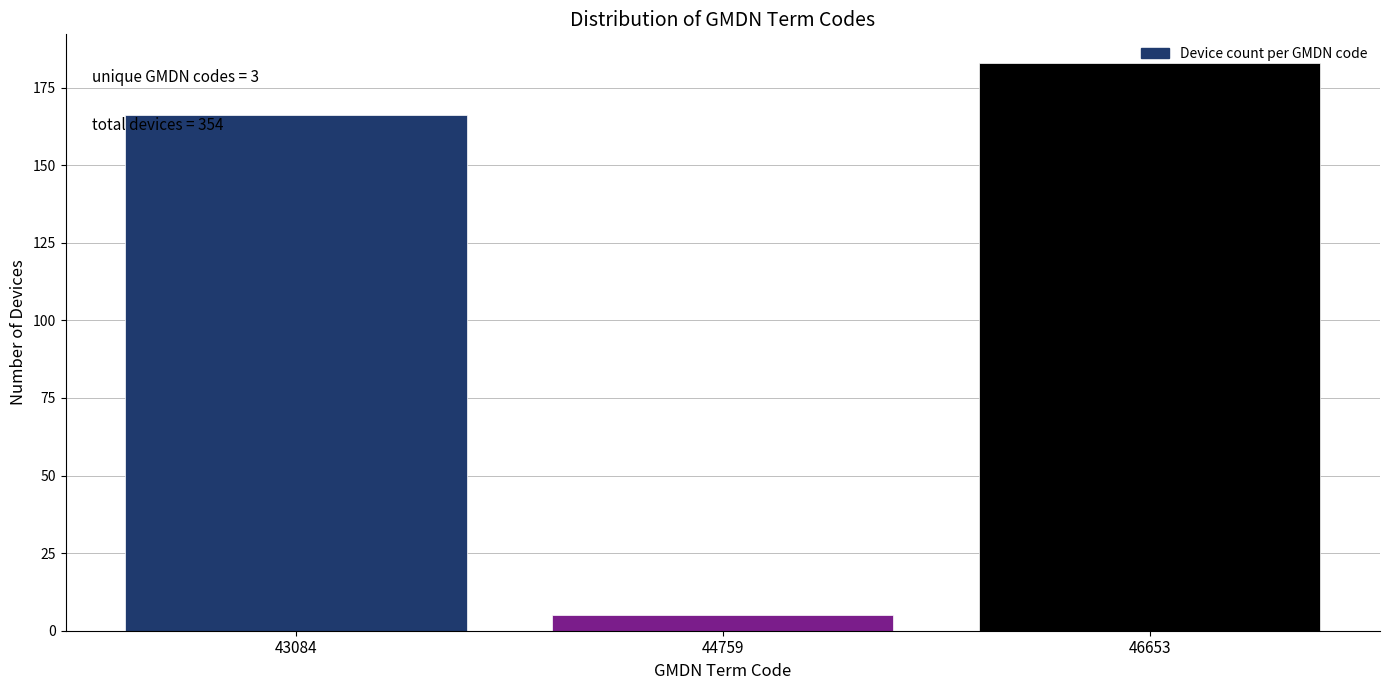

What value does the data have at 46653?

183